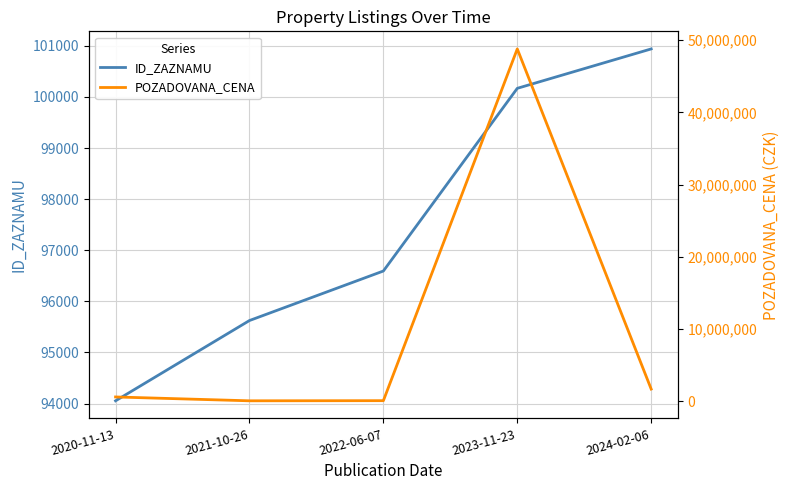

Which series ends up on top after the final intersection of ID_ZAZNAMU and POZADOVANA_CENA?

POZADOVANA_CENA